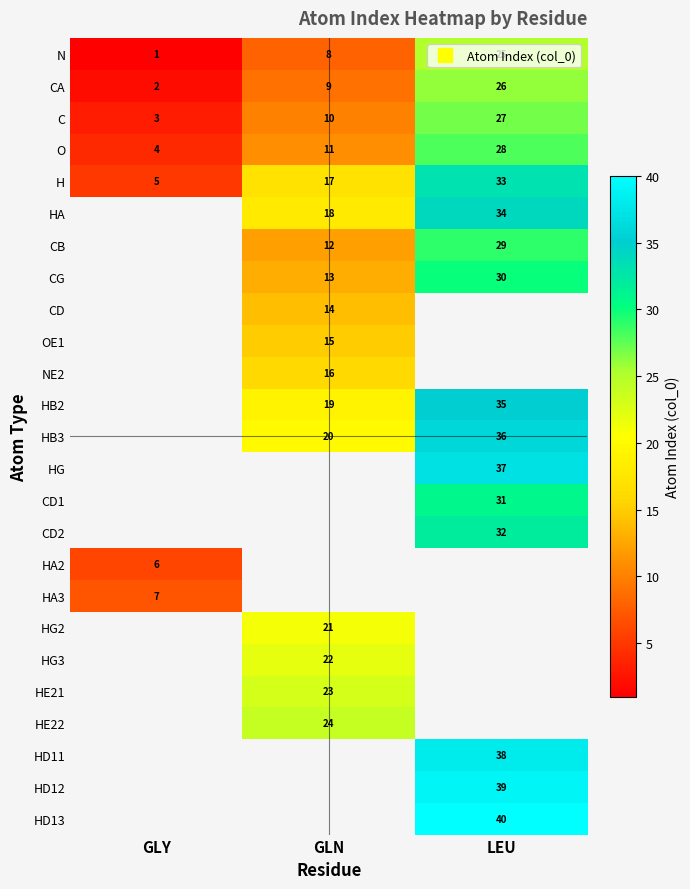

The HB3 series shows 23.6 at LEU. True or false?

False